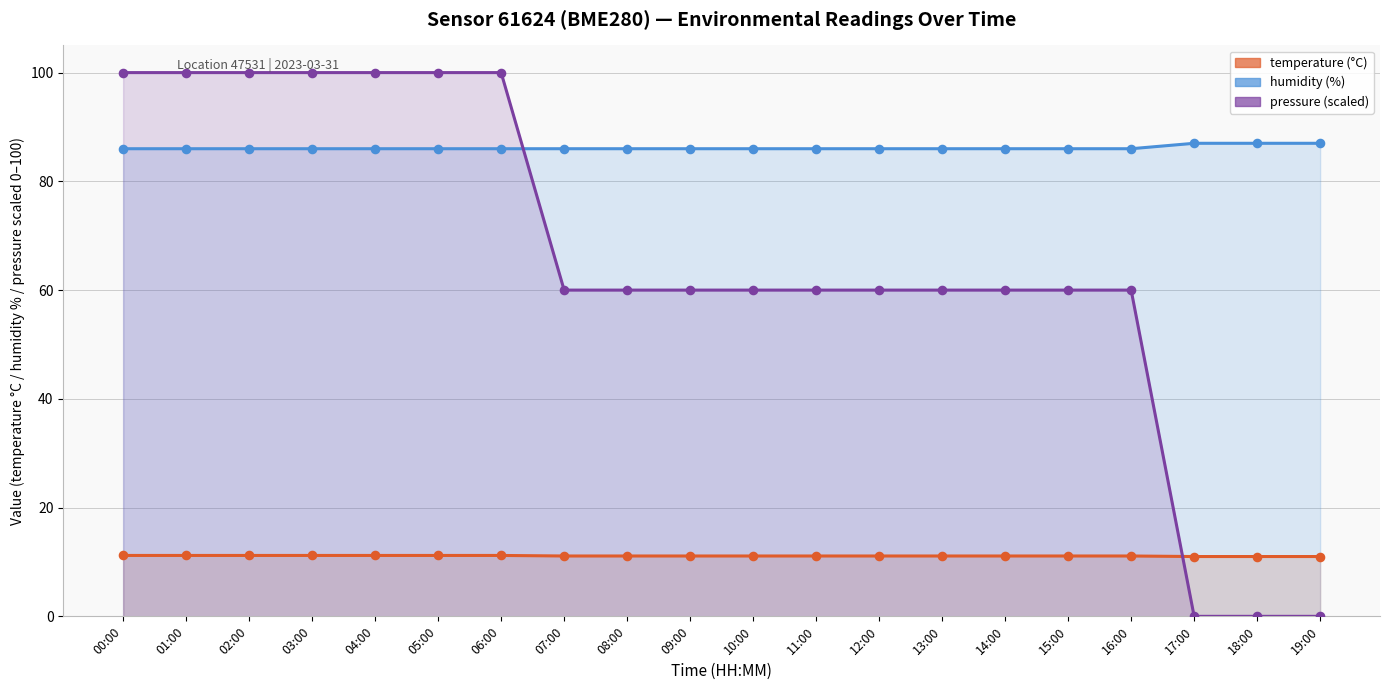

Which series contains the highest Y value?

pressure (scaled)